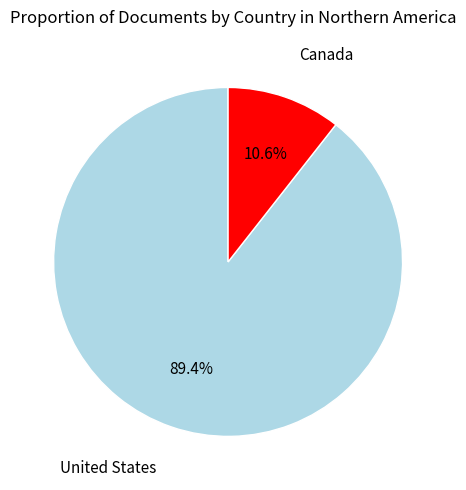

To the nearest percent, what percentage of the pie is United States?

89%